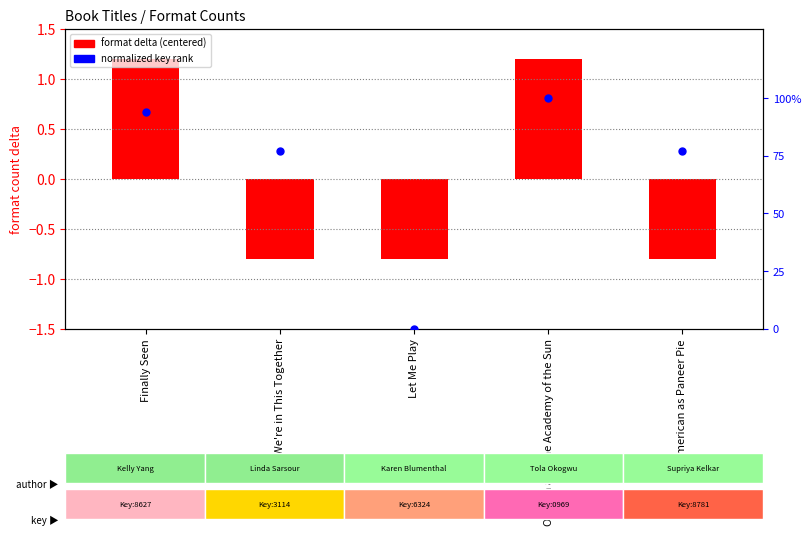

What is the total value across all series at We're in This Together?

76.1